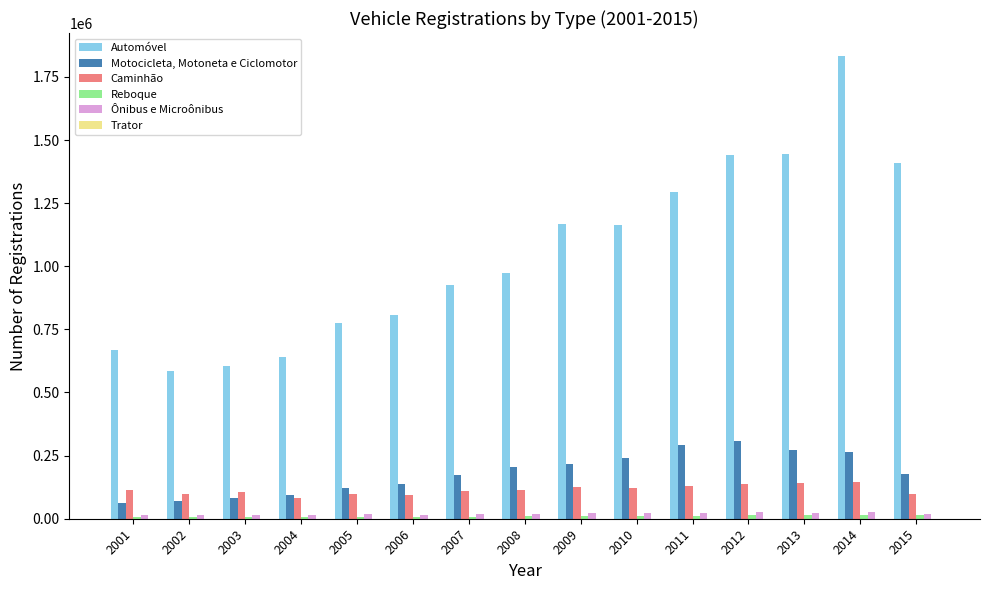

How many groups of bars are there?

15